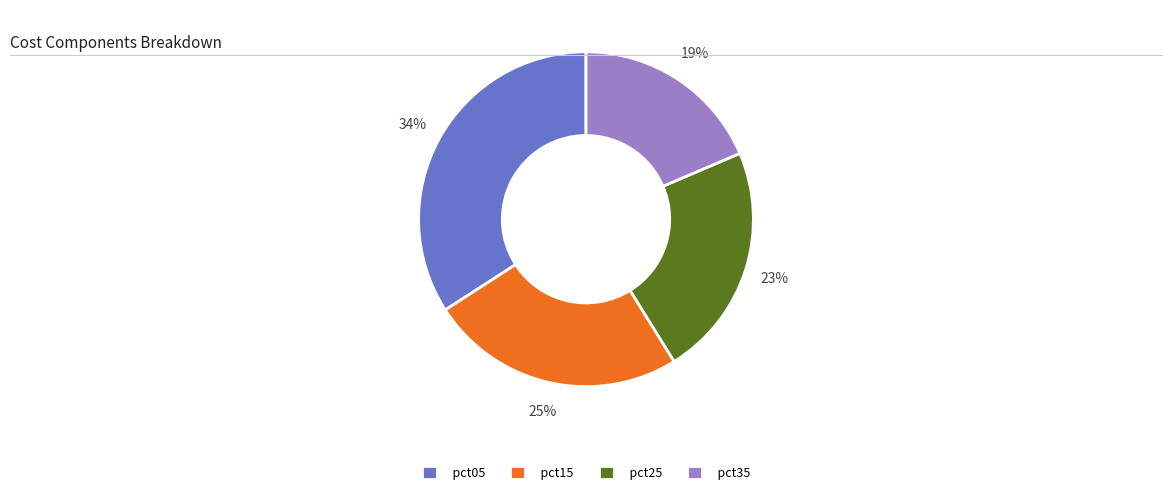

Count the number of slices in the pie.

4